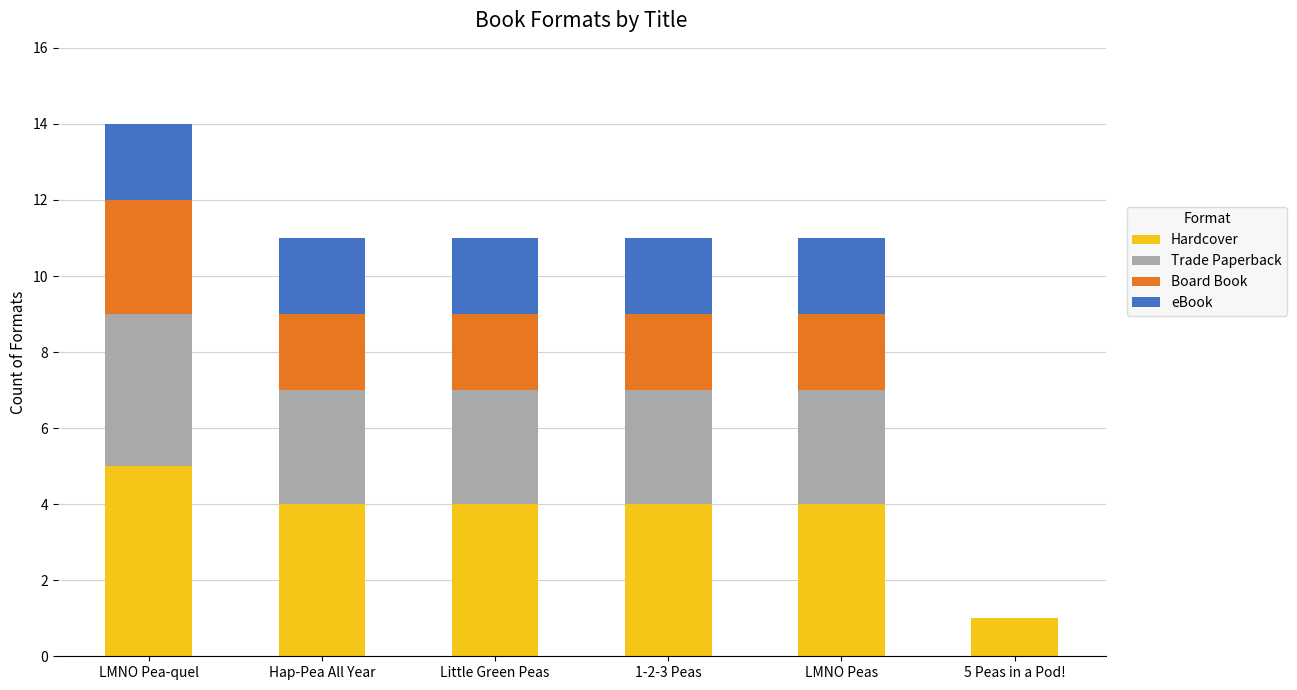

Reading left to right, what are the values for Hardcover?

LMNO Pea-quel=5	Hap-Pea All Year=4	Little Green Peas=4	1-2-3 Peas=4	LMNO Peas=4	5 Peas in a Pod!=1